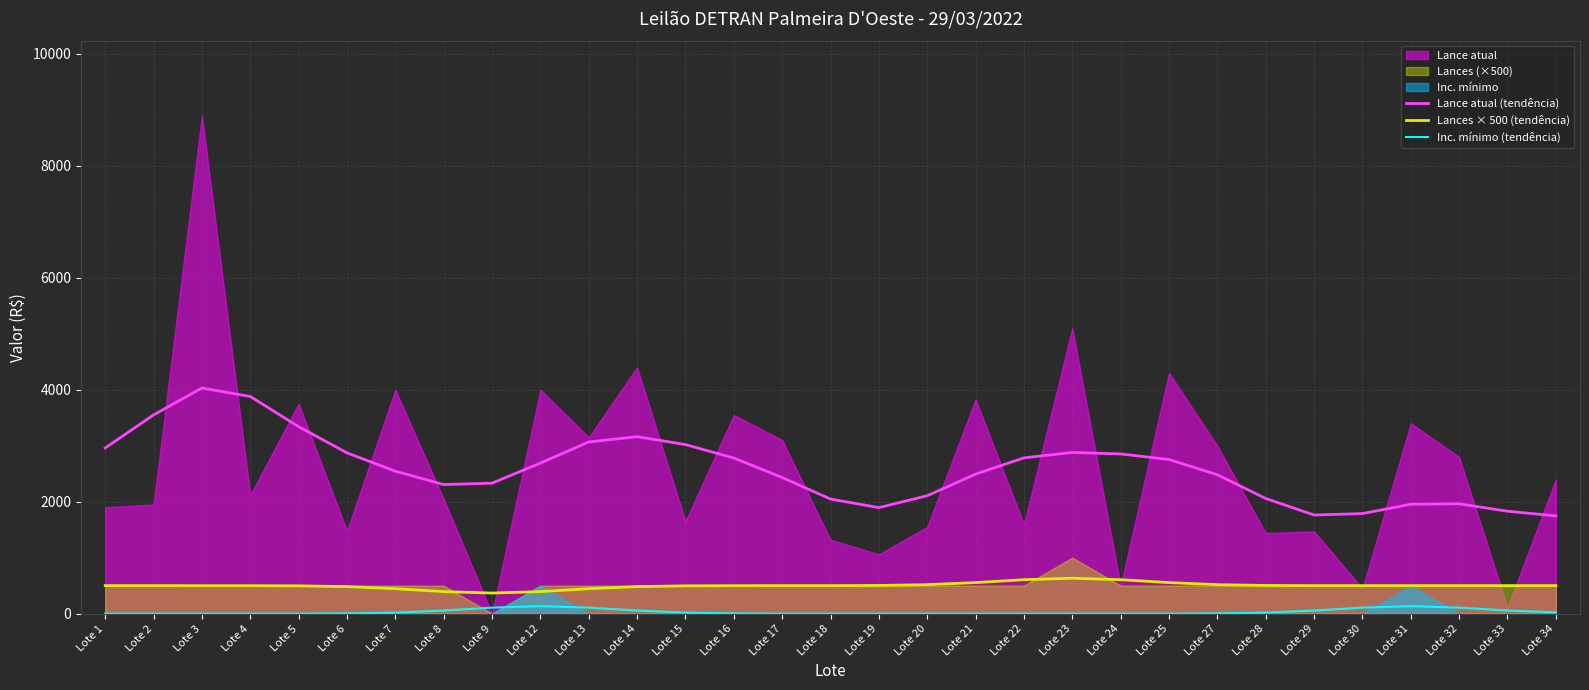

Reading left to right, extract all data points from this chart.

Lance atual (tendência): Lote 1=2958.7	Lote 2=3549.1	Lote 3=4030.0	Lote 4=3878.5	Lote 5=3339.5	Lote 6=2871.4	Lote 7=2544.3	Lote 8=2305.5	Lote 9=2329.8	Lote 12=2688.9	Lote 13=3065.9	Lote 14=3160.7	Lote 15=3019.3	Lote 16=2779.2	Lote 17=2431.4	Lote 18=2046.4	Lote 19=1893.2	Lote 20=2105.6	Lote 21=2491.8	Lote 22=2782.4	Lote 23=2878.5	Lote 24=2852.5	Lote 25=2752.6	Lote 27=2480.4	Lote 28=2057.0	Lote 29=1761.5	Lote 30=1786.7	Lote 31=1953.3	Lote 32=1961.6	Lote 33=1828.9	Lote 34=1745.8
Lances × 500 (tendência): Lote 1=500.0	Lote 2=500.0	Lote 3=499.0	Lote 4=499.0	Lote 5=496.0	Lote 6=482.0	Lote 7=445.0	Lote 8=393.0	Lote 9=367.0	Lote 12=393.0	Lote 13=445.0	Lote 14=482.0	Lote 15=496.0	Lote 16=499.0	Lote 17=500.0	Lote 18=500.0	Lote 19=503.0	Lote 20=517.0	Lote 21=554.0	Lote 22=606.0	Lote 23=632.0	Lote 24=606.0	Lote 25=554.0	Lote 27=517.0	Lote 28=503.0	Lote 29=500.0	Lote 30=500.0	Lote 31=500.0	Lote 32=500.0	Lote 33=500.0	Lote 34=500.0
Inc. mínimo (tendência): Lote 1=0.0	Lote 2=0.0	Lote 3=0.0	Lote 4=0.0	Lote 5=0.5	Lote 6=3.8	Lote 7=18.0	Lote 8=54.7	Lote 9=106.5	Lote 12=133.0	Lote 13=106.5	Lote 14=54.7	Lote 15=18.0	Lote 16=3.8	Lote 17=0.5	Lote 18=0.0	Lote 19=0.0	Lote 20=0.0	Lote 21=0.0	Lote 22=0.0	Lote 23=0.0	Lote 24=0.0	Lote 25=0.5	Lote 27=3.8	Lote 28=18.0	Lote 29=54.7	Lote 30=106.5	Lote 31=133.0	Lote 32=106.5	Lote 33=55.2	Lote 34=21.8